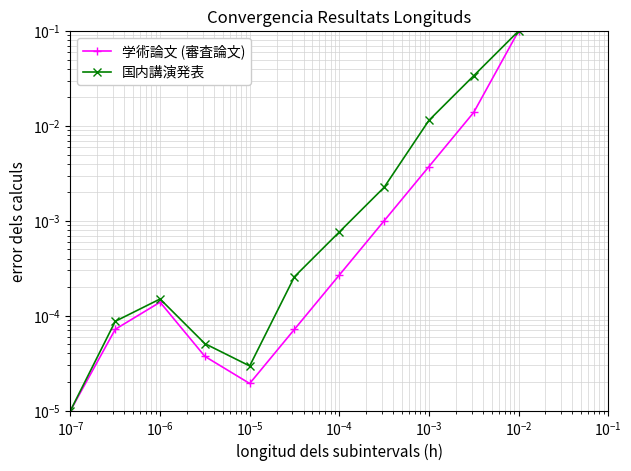

True or false: 学術論文 (審査論文) and 国内講演発表 cross at least once.

False